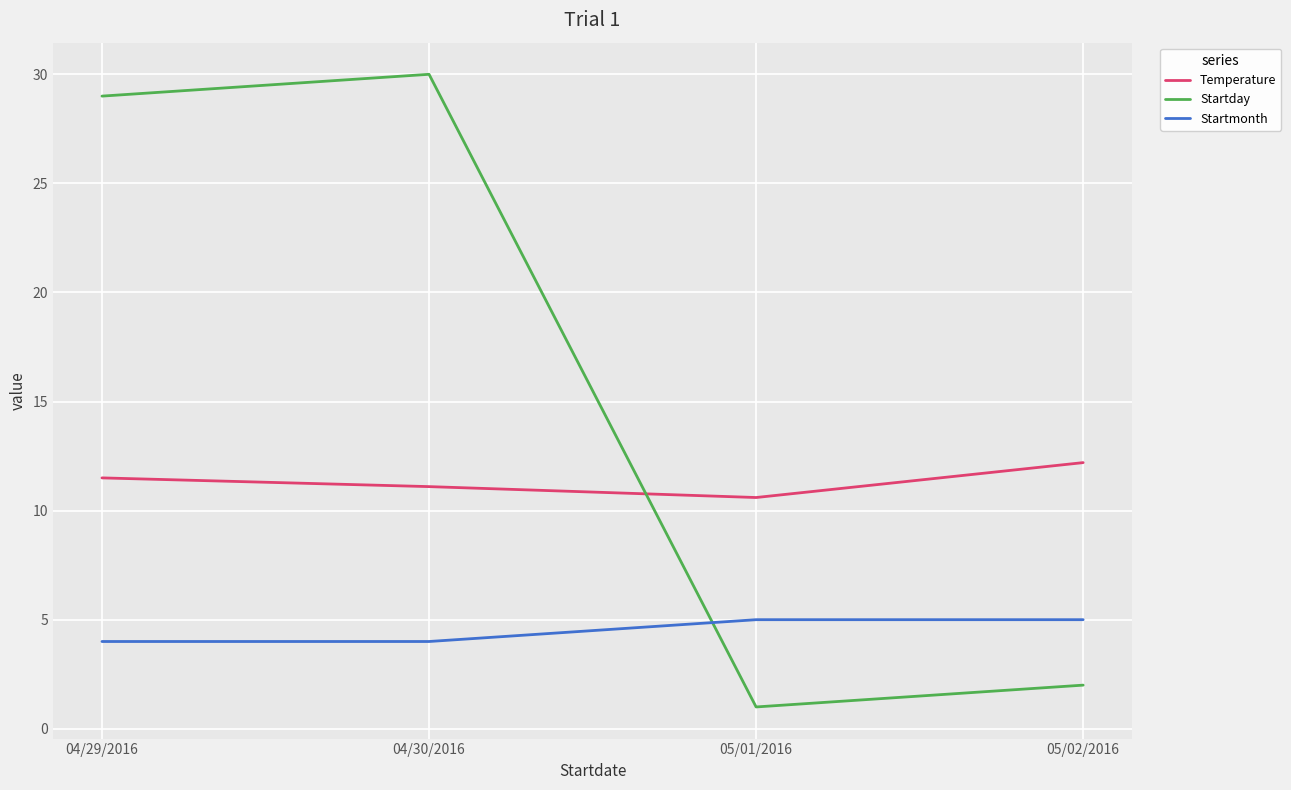

Rank the categories by Startday value from lowest to highest.

05/01/2016, 05/02/2016, 04/29/2016, 04/30/2016